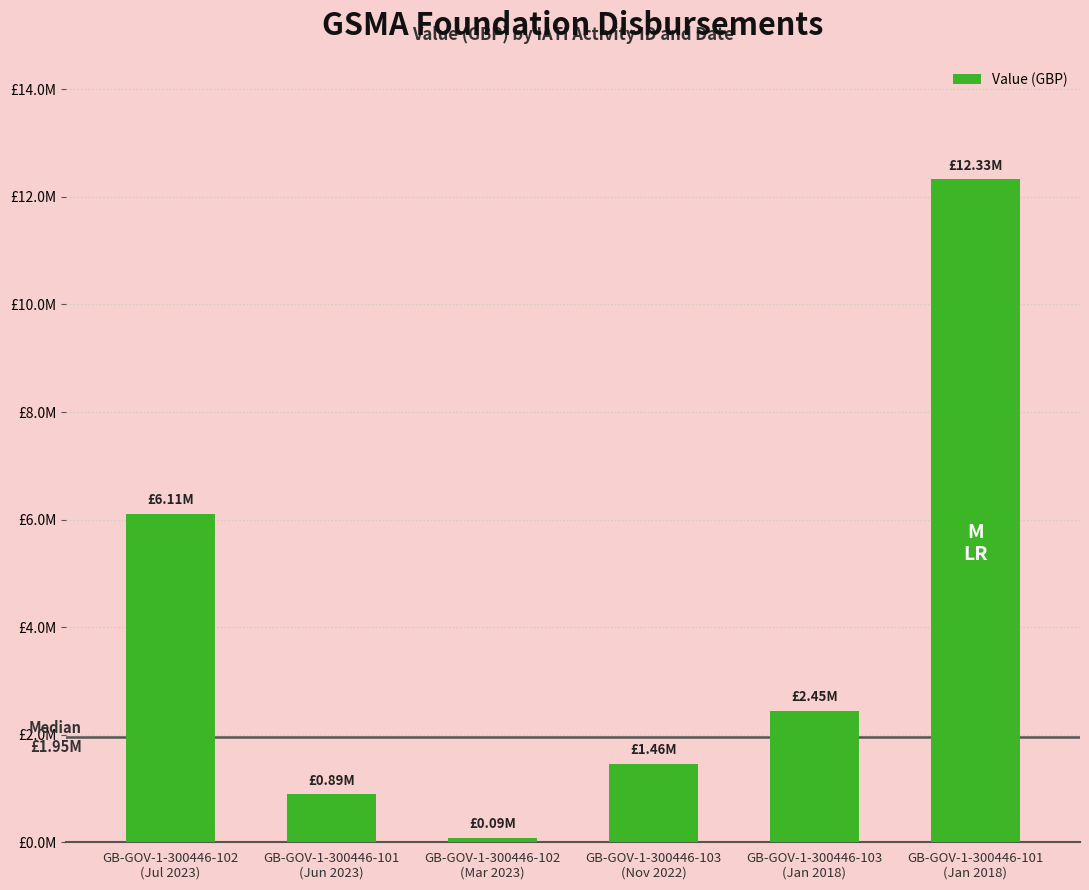

What is the change in value from GB-GOV-1-300446-102
(Jul 2023) to GB-GOV-1-300446-101
(Jan 2018)?

+6215330.0